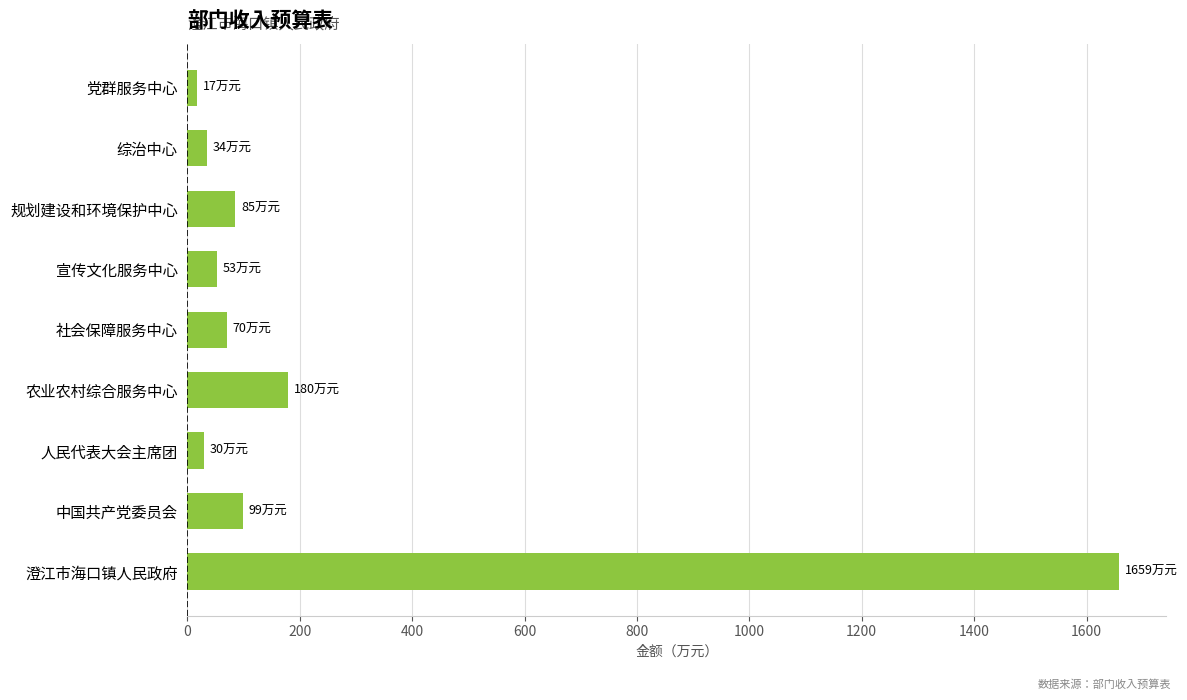

Is it true that the value at 澄江市海口镇人民政府 is 1658.7?

True